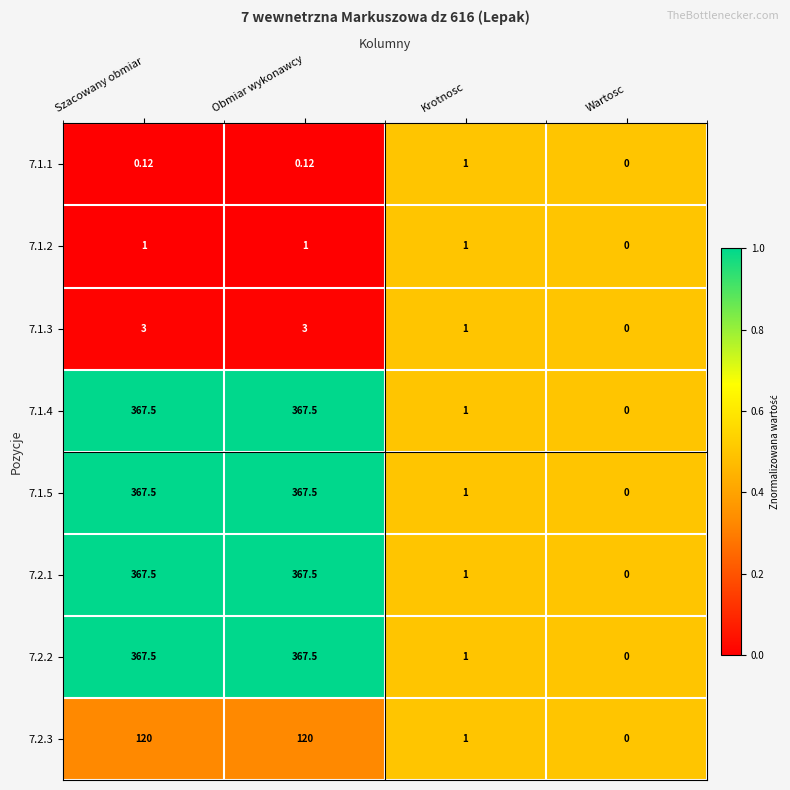

At which label is 7.2.3 closest to 60?

Krotnosc